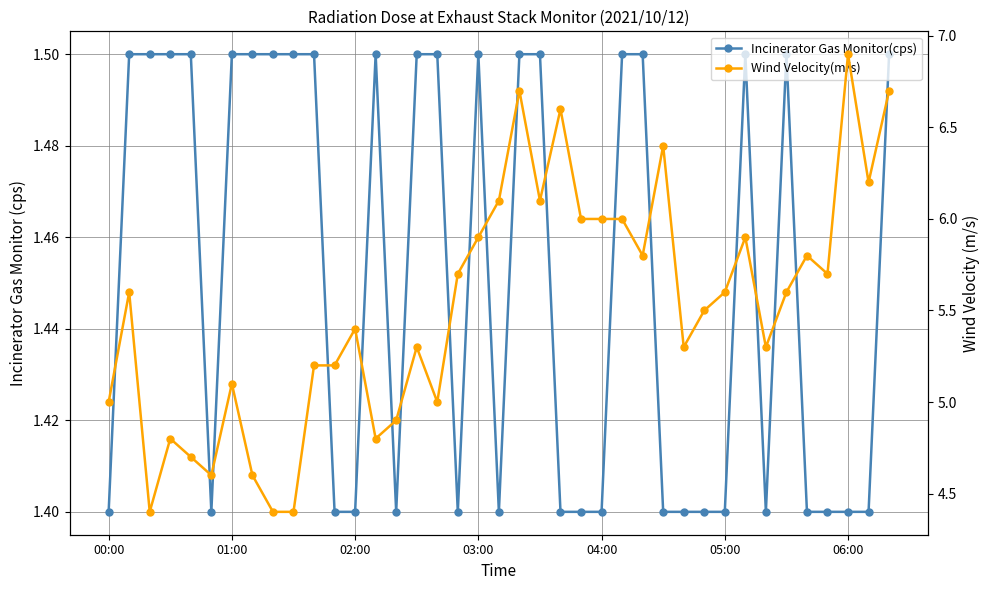

What is the difference between the maximum and minimum values in the Incinerator Gas Monitor(cps) series?

0.1